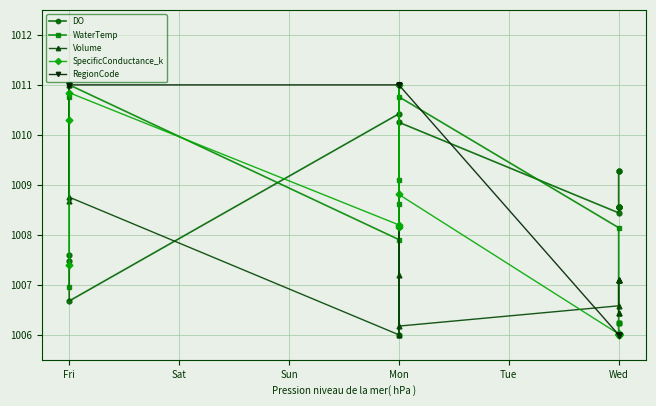

After their last crossing, which series has the higher values: DO or SpecificConductance_k?

DO